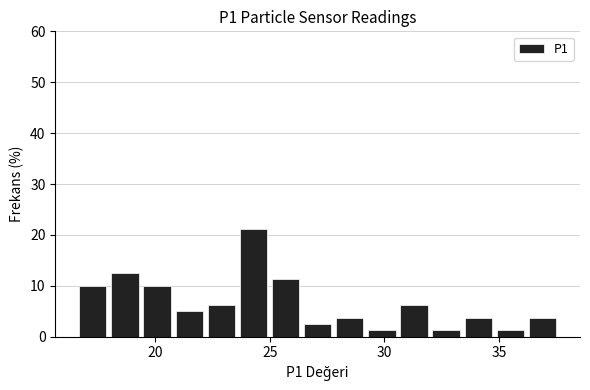

Around what value on the x-axis is the tallest bar? Give the approximate position of its centre, as read against the axis.

24.5